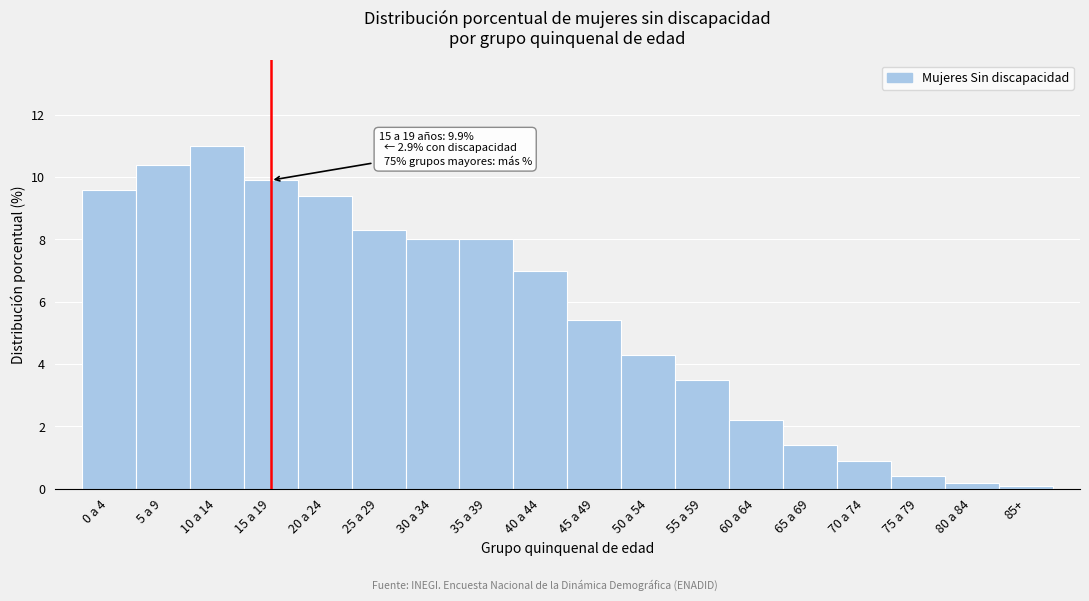

Reading left to right, extract all data points from this chart.

0 a 4=9.6	5 a 9=10.4	10 a 14=11.0	15 a 19=9.9	20 a 24=9.4	25 a 29=8.3	30 a 34=8.0	35 a 39=8.0	40 a 44=7.0	45 a 49=5.4	50 a 54=4.3	55 a 59=3.5	60 a 64=2.2	65 a 69=1.4	70 a 74=0.9	75 a 79=0.4	80 a 84=0.2	85+=0.1